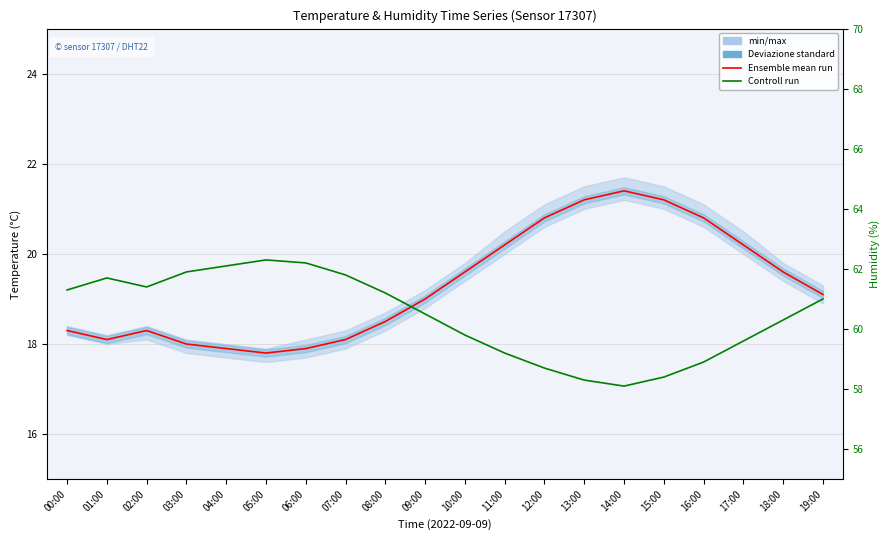

At which label does Controll run reach its minimum?

14:00